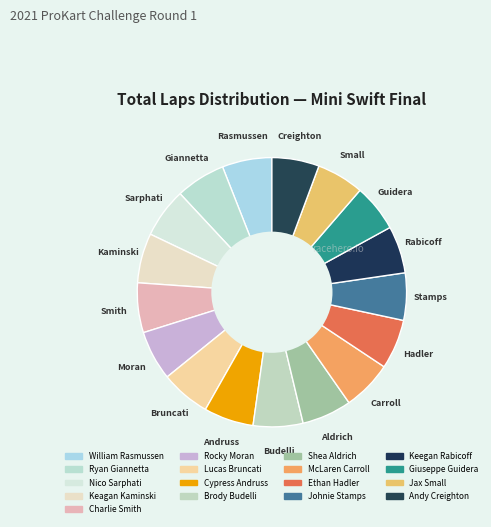

How many slices are in this pie chart?

17